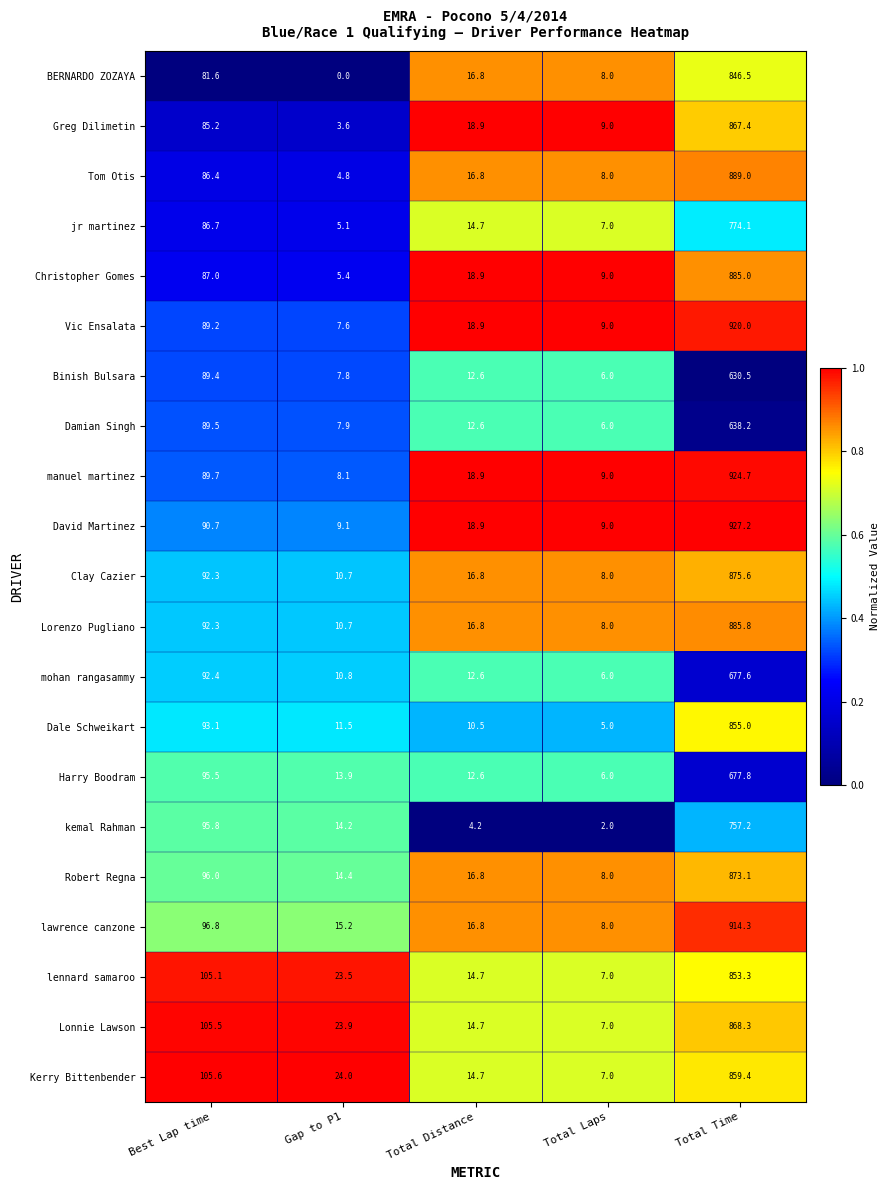

At which category is the sum across all series the highest?

Total Time